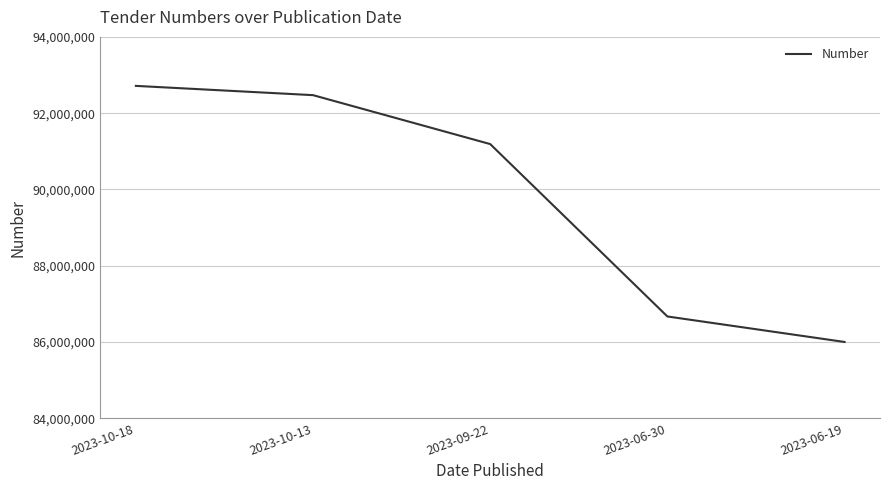

What is the sum of all values?

449044587